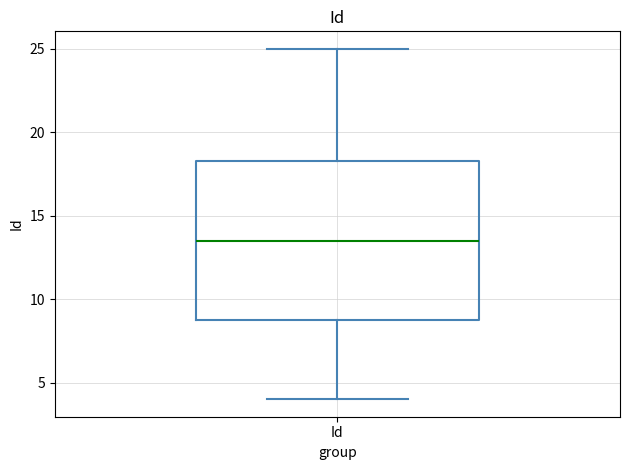

Transcribe this box plot: give where the median line is, the range the box spans, and where the two whiskers end, as read against the y-axis. The values are not printed on the chart, so give them approximately, as read against the axis.

median 13.5, box 9.0 to 18.5, whiskers 4.0 to 25.0